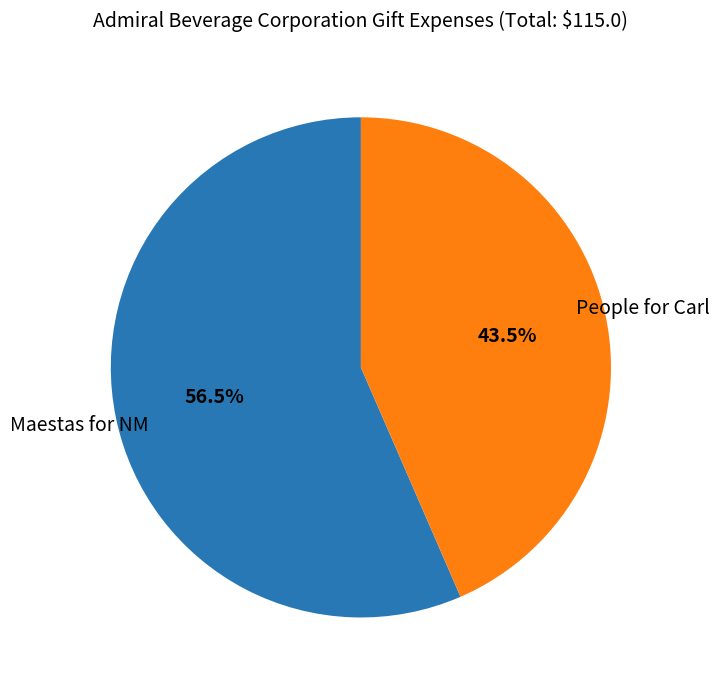

Is there a majority slice in this chart?

Yes